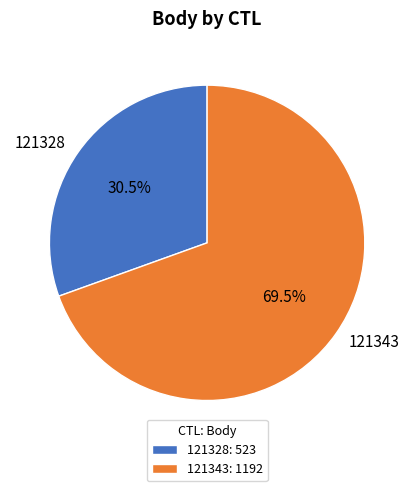

Between 121328 and 121343, which is larger?

121343